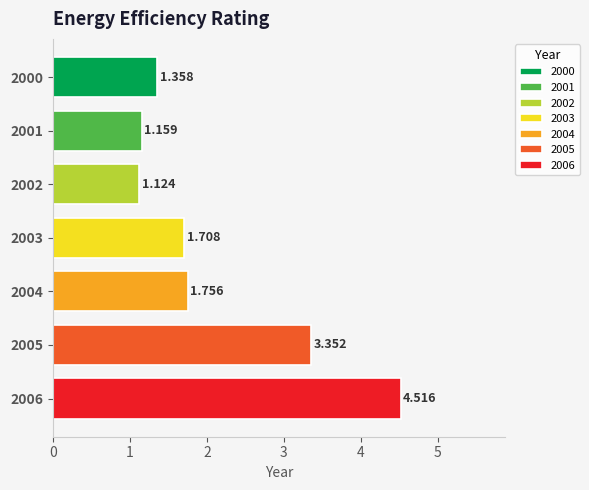

What is the value of the 1st bar from the left?

1.4